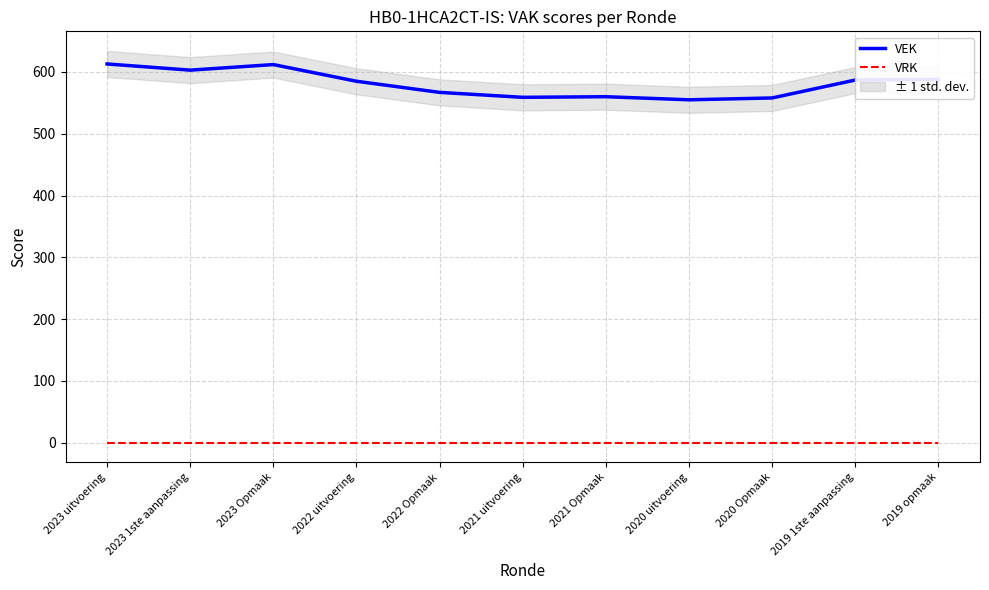

Count the number of data series in this chart.

2